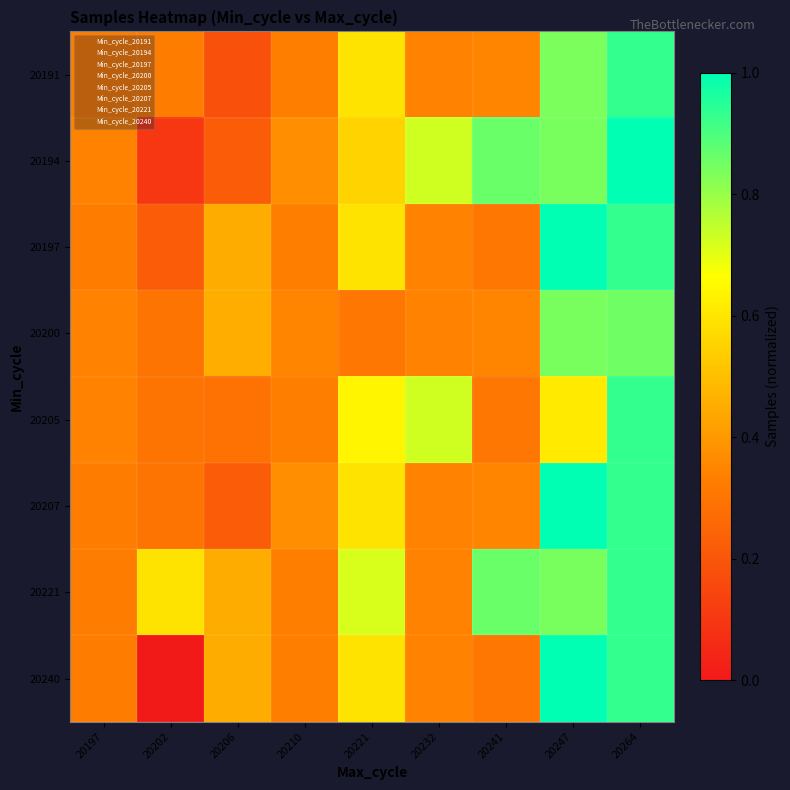

Reading left to right, what are all the values shown in this chart?

20191: 20197=0.3	20202=0.3	20206=0.2	20210=0.3	20221=0.6	20232=0.3	20241=0.3	20247=0.8	20264=0.9
20194: 20197=0.3	20202=0.1	20206=0.2	20210=0.4	20221=0.6	20232=0.7	20241=0.9	20247=0.8	20264=1.0
20197: 20197=0.3	20202=0.2	20206=0.5	20210=0.3	20221=0.6	20232=0.3	20241=0.3	20247=1.0	20264=0.9
20200: 20197=0.3	20202=0.3	20206=0.5	20210=0.3	20221=0.3	20232=0.3	20241=0.3	20247=0.8	20264=0.9
20205: 20197=0.3	20202=0.3	20206=0.3	20210=0.3	20221=0.6	20232=0.7	20241=0.3	20247=0.6	20264=0.9
20207: 20197=0.3	20202=0.3	20206=0.2	20210=0.4	20221=0.6	20232=0.3	20241=0.3	20247=1.0	20264=0.9
20221: 20197=0.3	20202=0.6	20206=0.5	20210=0.3	20221=0.7	20232=0.3	20241=0.9	20247=0.8	20264=0.9
20240: 20197=0.3	20202=0.0	20206=0.5	20210=0.3	20221=0.6	20232=0.3	20241=0.3	20247=1.0	20264=0.9